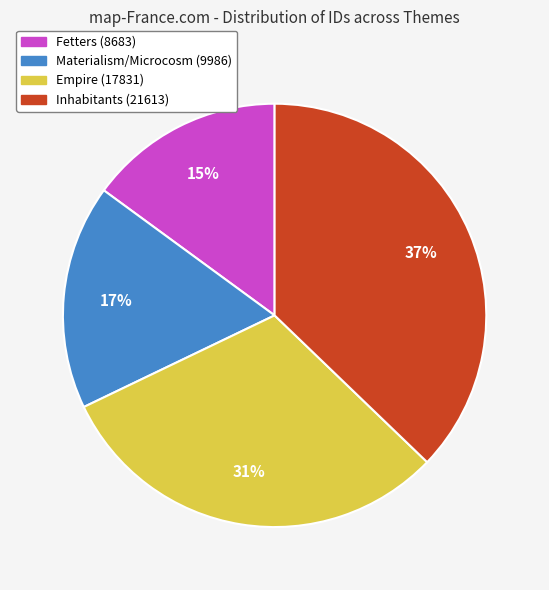

Is there a majority slice in this chart?

No